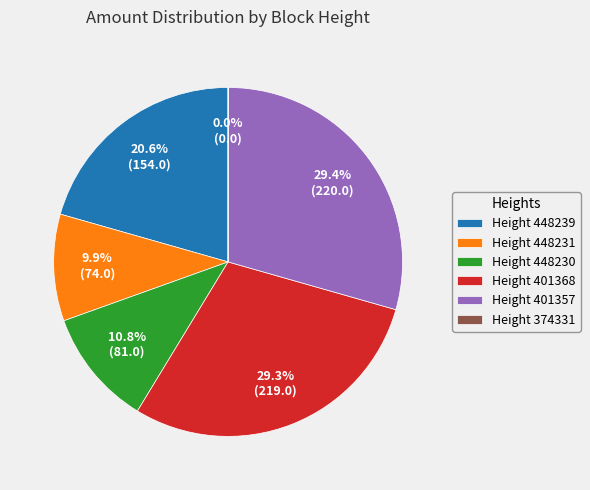

Approximately how many times larger is the value at Height 401368 compared to Height 448239?

1.4